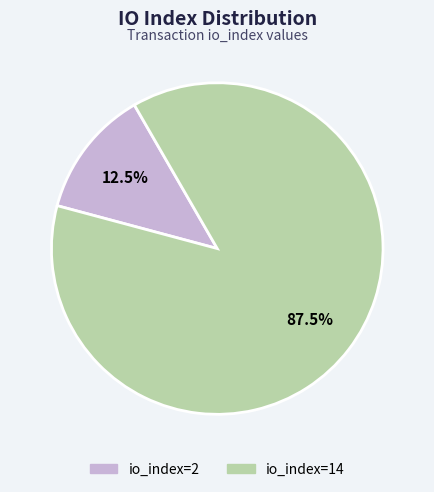

Combined, what portion of the pie is io_index=2 and io_index=14?

100.0%